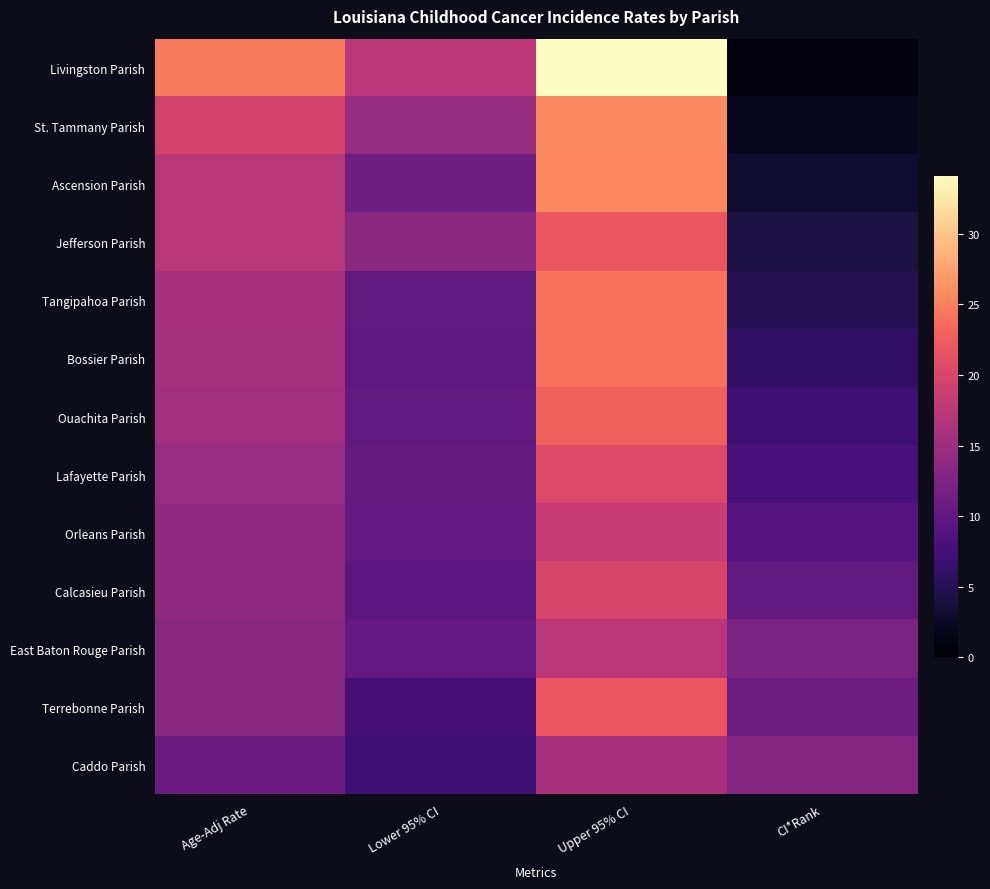

Reading left to right, list all the values displayed in this chart.

Livingston Parish: Age-Adj Rate=24.7	Lower 95% CI=17.4	Upper 95% CI=34.1	CI*Rank=1.0
St. Tammany Parish: Age-Adj Rate=19.5	Lower 95% CI=14.4	Upper 95% CI=25.8	CI*Rank=2.0
Ascension Parish: Age-Adj Rate=17.3	Lower 95% CI=11.1	Upper 95% CI=25.7	CI*Rank=3.0
Jefferson Parish: Age-Adj Rate=17.2	Lower 95% CI=13.4	Upper 95% CI=21.8	CI*Rank=4.0
Tangipahoa Parish: Age-Adj Rate=15.9	Lower 95% CI=10.0	Upper 95% CI=24.1	CI*Rank=5.0
Bossier Parish: Age-Adj Rate=15.8	Lower 95% CI=9.8	Upper 95% CI=24.1	CI*Rank=6.0
Ouachita Parish: Age-Adj Rate=15.5	Lower 95% CI=10.0	Upper 95% CI=22.9	CI*Rank=7.0
Lafayette Parish: Age-Adj Rate=14.7	Lower 95% CI=10.3	Upper 95% CI=20.4	CI*Rank=8.0
Orleans Parish: Age-Adj Rate=13.9	Lower 95% CI=10.2	Upper 95% CI=18.5	CI*Rank=9.0
Calcasieu Parish: Age-Adj Rate=13.9	Lower 95% CI=9.4	Upper 95% CI=19.8	CI*Rank=10.0
East Baton Rouge Parish: Age-Adj Rate=13.4	Lower 95% CI=10.2	Upper 95% CI=17.4	CI*Rank=12.0
Terrebonne Parish: Age-Adj Rate=13.4	Lower 95% CI=7.7	Upper 95% CI=21.8	CI*Rank=11.0
Caddo Parish: Age-Adj Rate=10.9	Lower 95% CI=7.1	Upper 95% CI=15.9	CI*Rank=13.0